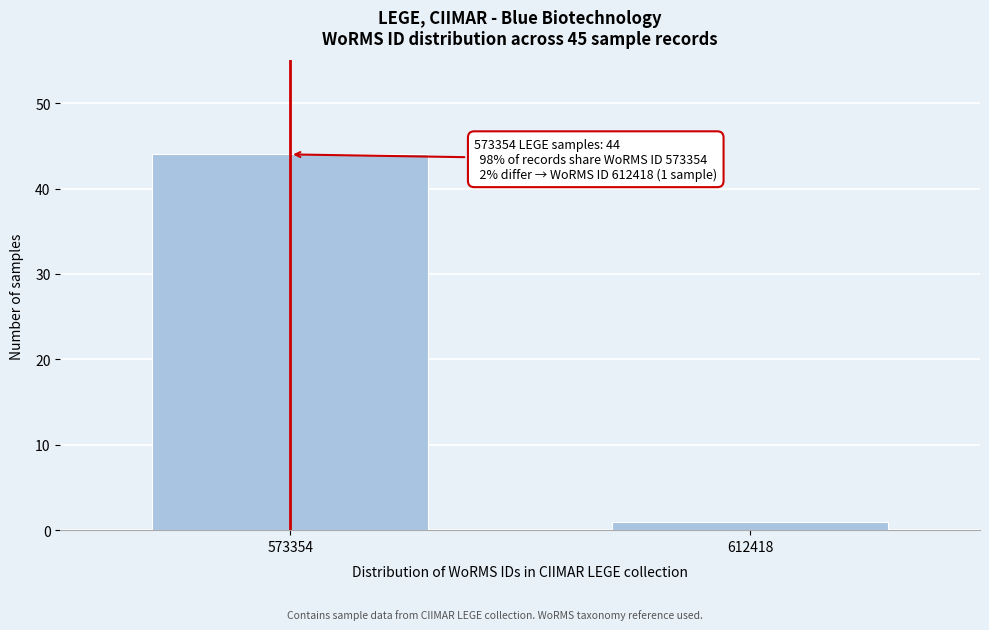

Reading left to right, list all the values displayed in this chart.

573354=44	612418=1